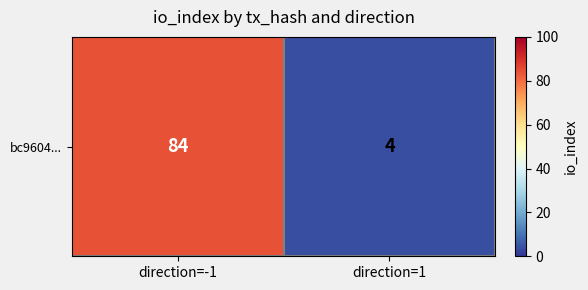

What is the minimum value shown in the chart?

4